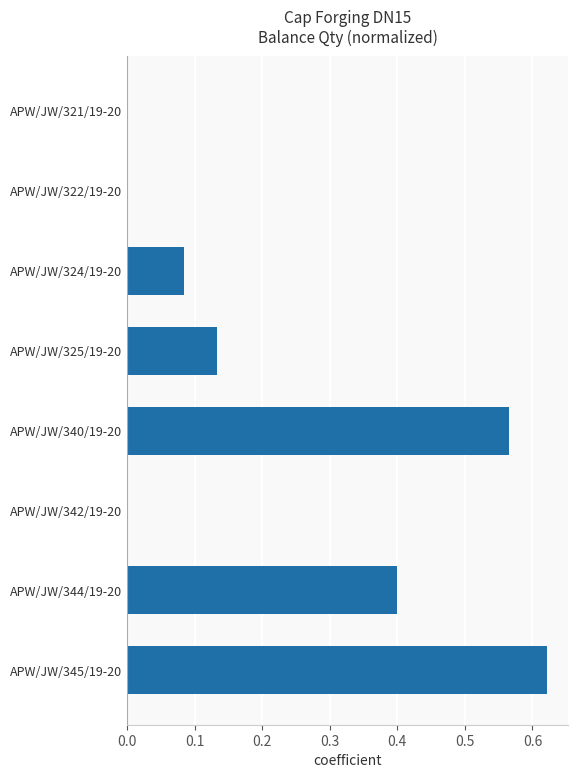

Between APW/JW/345/19-20 and APW/JW/342/19-20, which is larger?

APW/JW/345/19-20